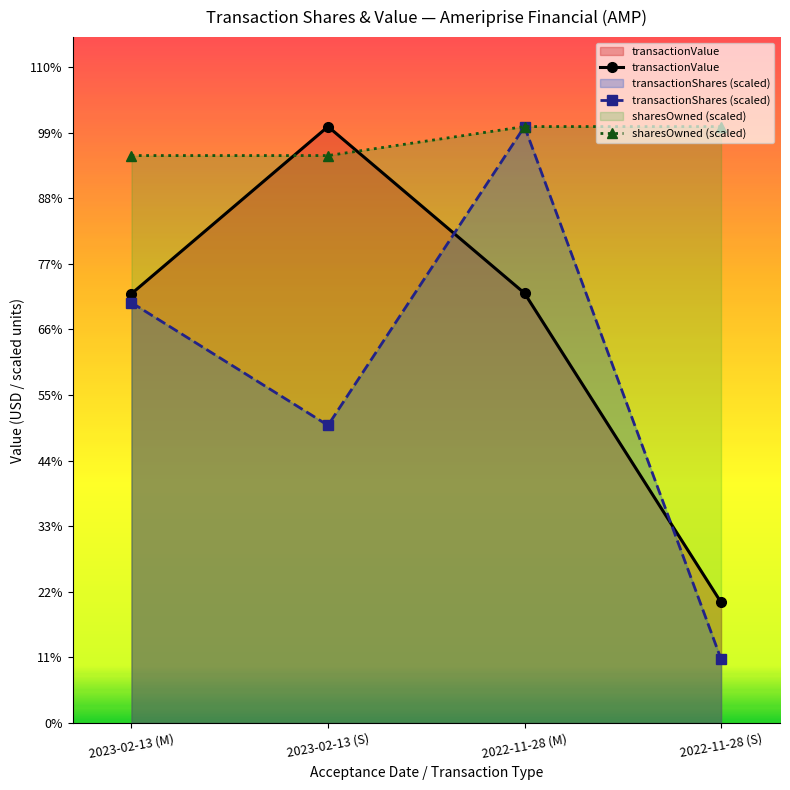

What is the label of the 3rd point from the right?

2023-02-13 (S)